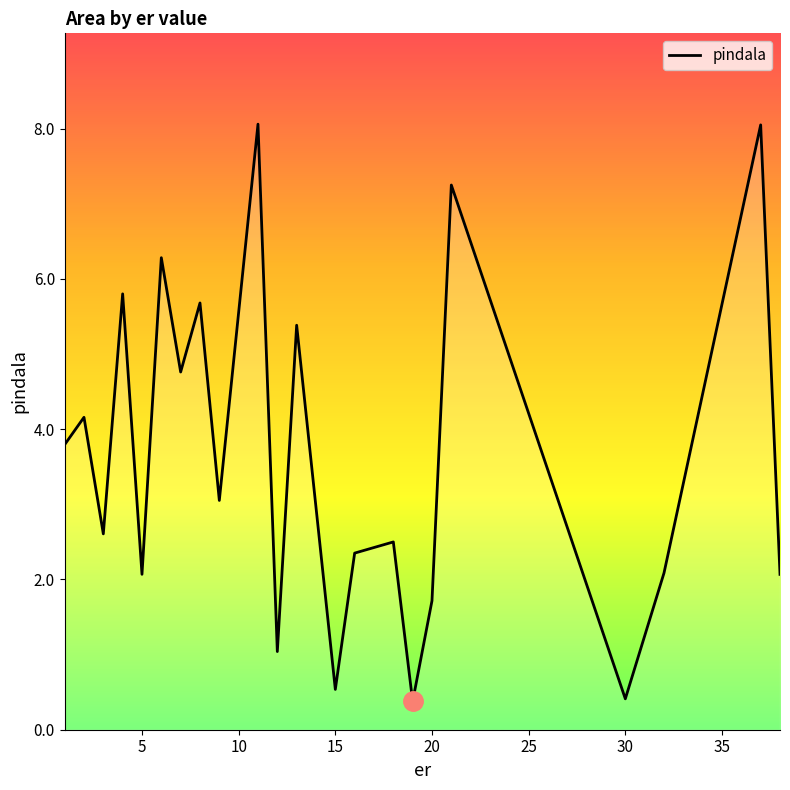

What is the greatest value displayed?

8.1